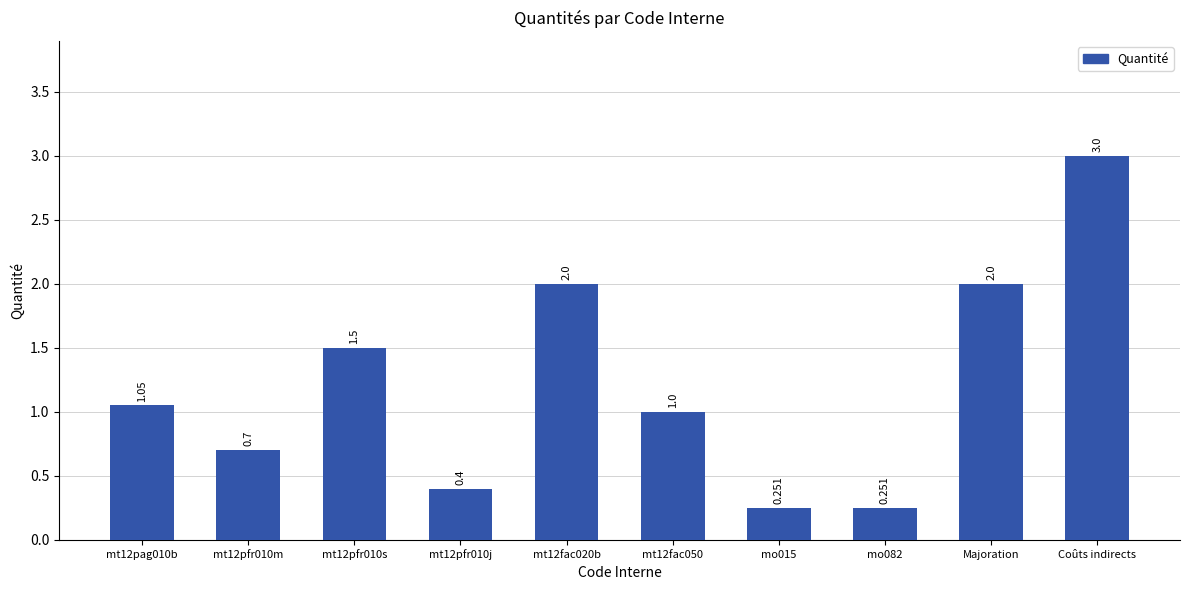

What is the label of the 8th bar from the left?

mo082